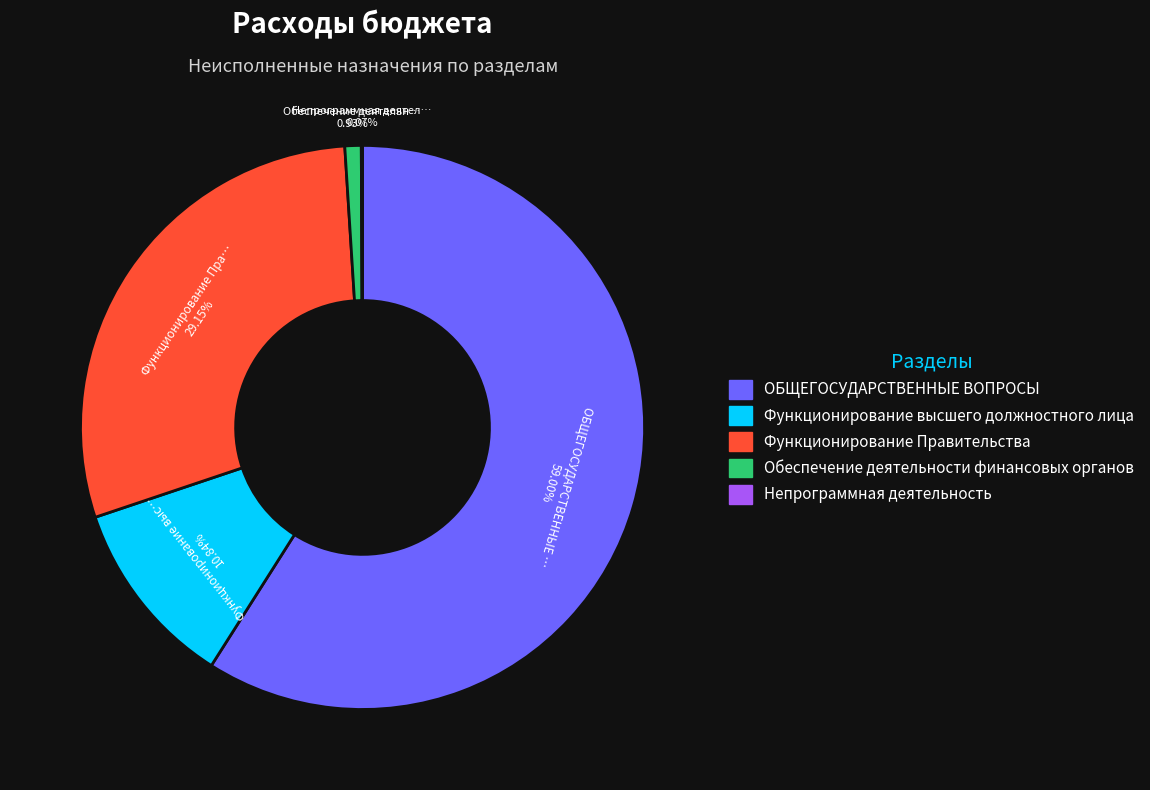

What is the ratio of the value at Функционирование высшего должностного лица to the value at Функционирование Правительства?

0.4